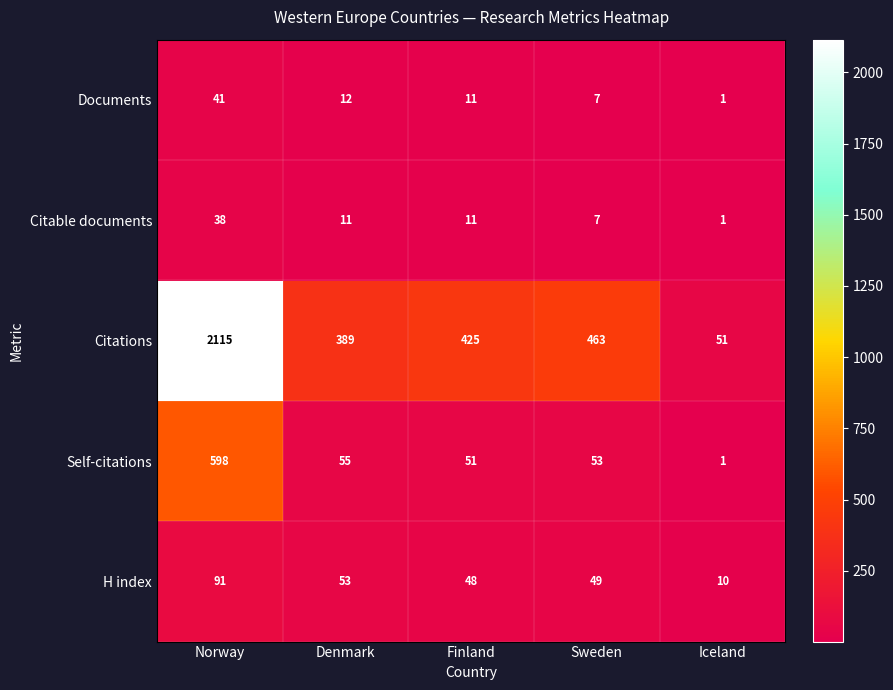

Reading left to right, list all the values displayed in this chart.

Documents: 41	12	11	7	1
Citable documents: 38	11	11	7	1
Citations: 2115	389	425	463	51
Self-citations: 598	55	51	53	1
H index: 91	53	48	49	10